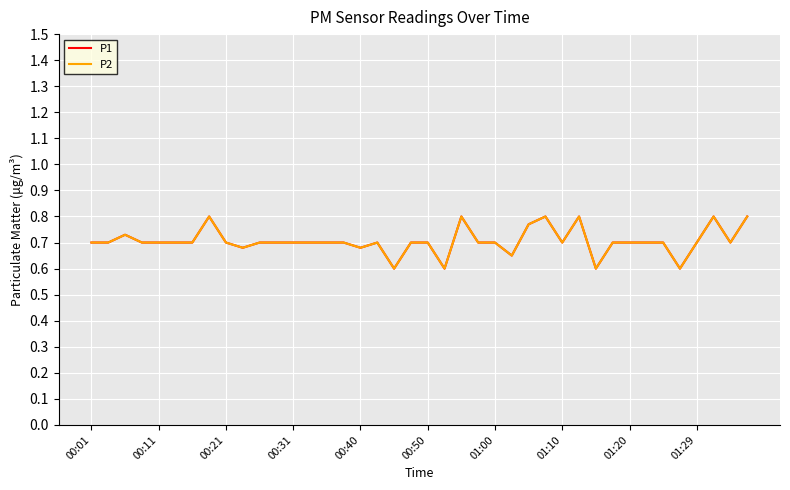

True or false: P2 and P1 intersect in this chart.

False